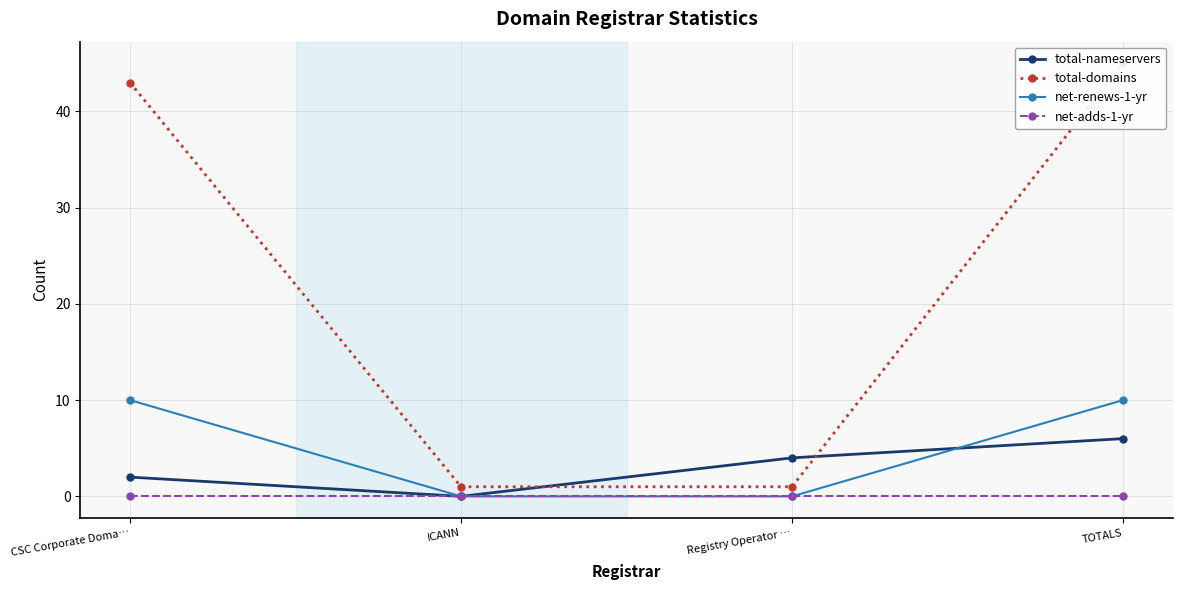

At which category is the sum across all series the highest?

TOTALS